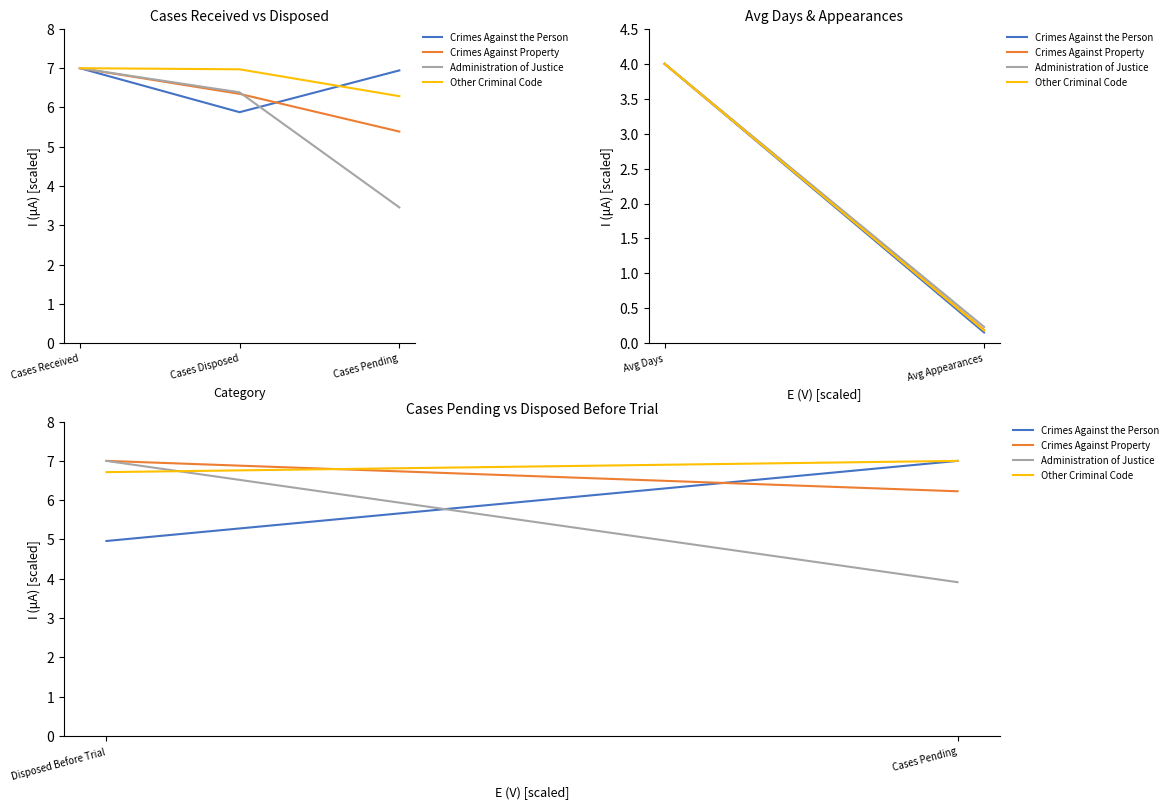

How many lines are shown in the chart?

4